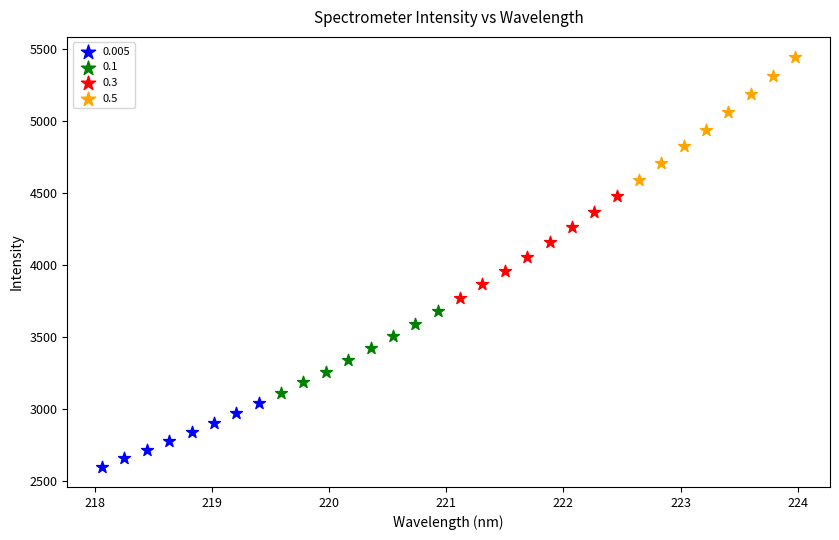

Which series reaches the minimum Y coordinate?

0.005